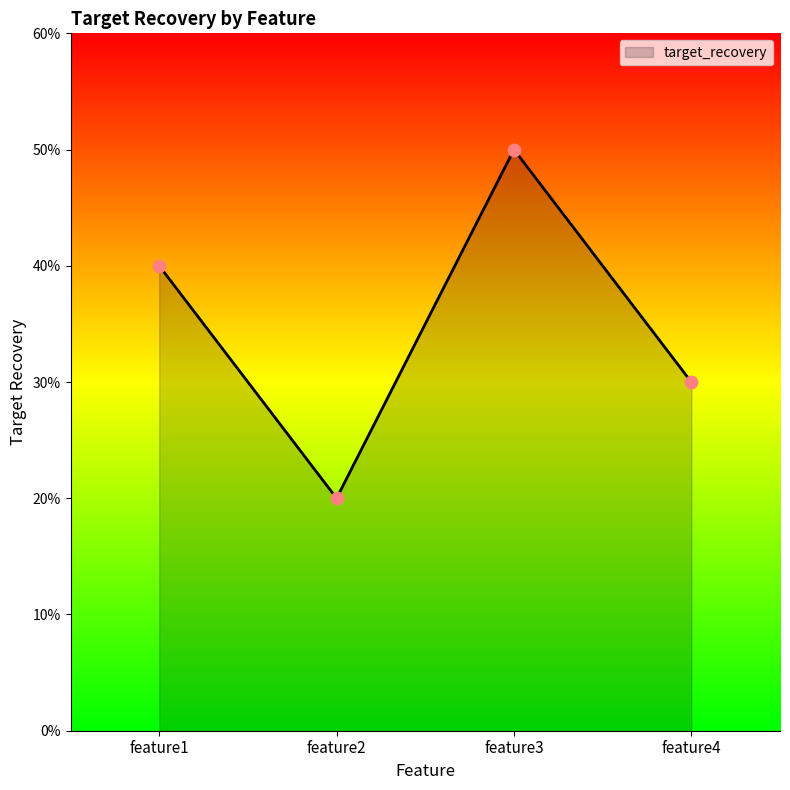

Between feature4 and feature2, which is larger?

feature4